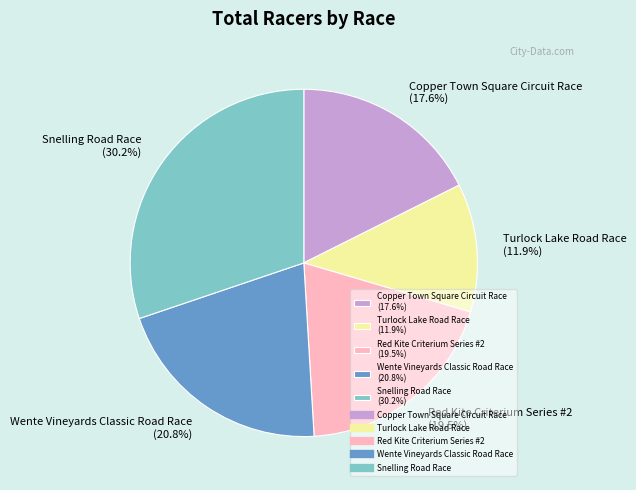

To the nearest percent, what is the average slice percentage?

20%